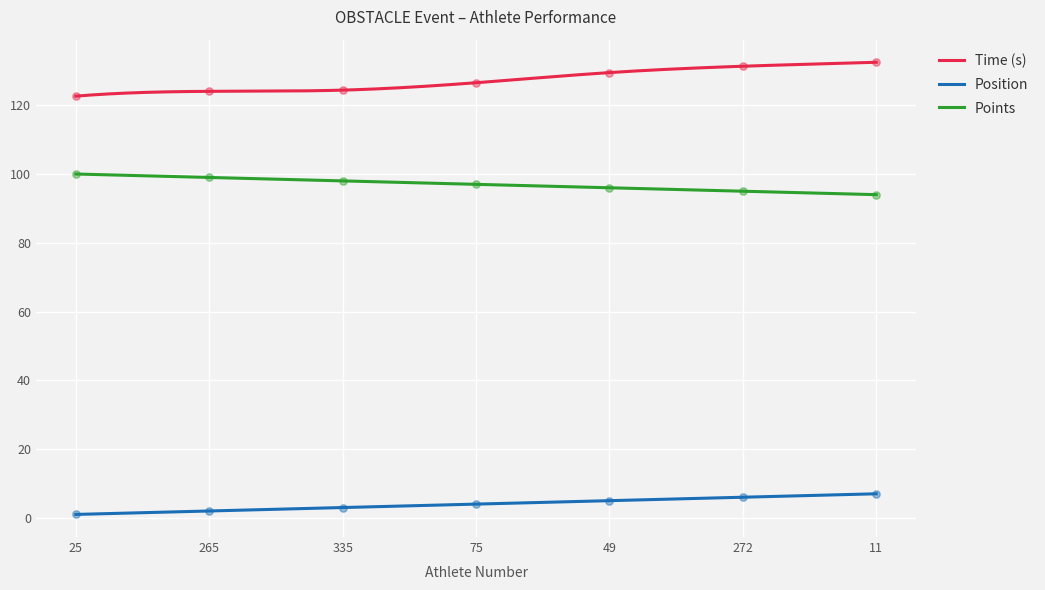

What are all the series names shown in the legend?

Time (s), Position, Points